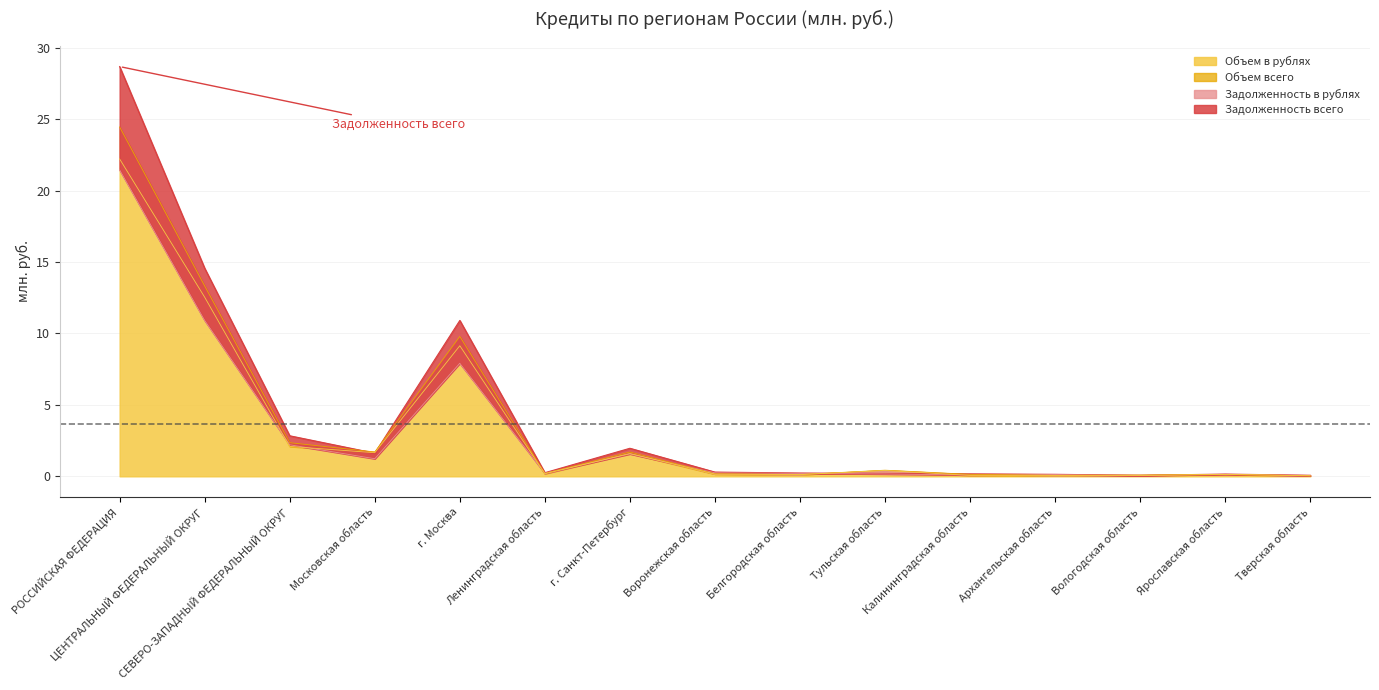

What is the value of the Задолженность всего point at the 12th from the left?

0.1